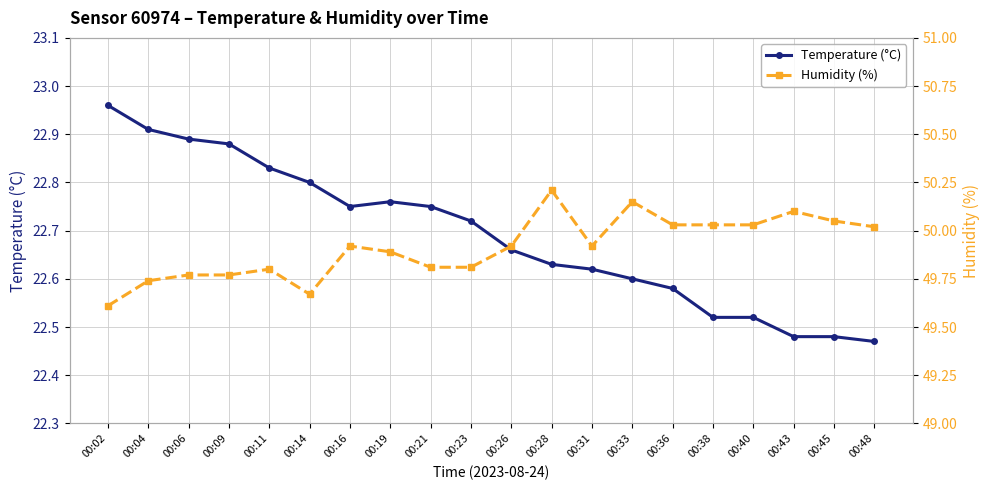

What is the minimum value for Humidity (%)?

49.6